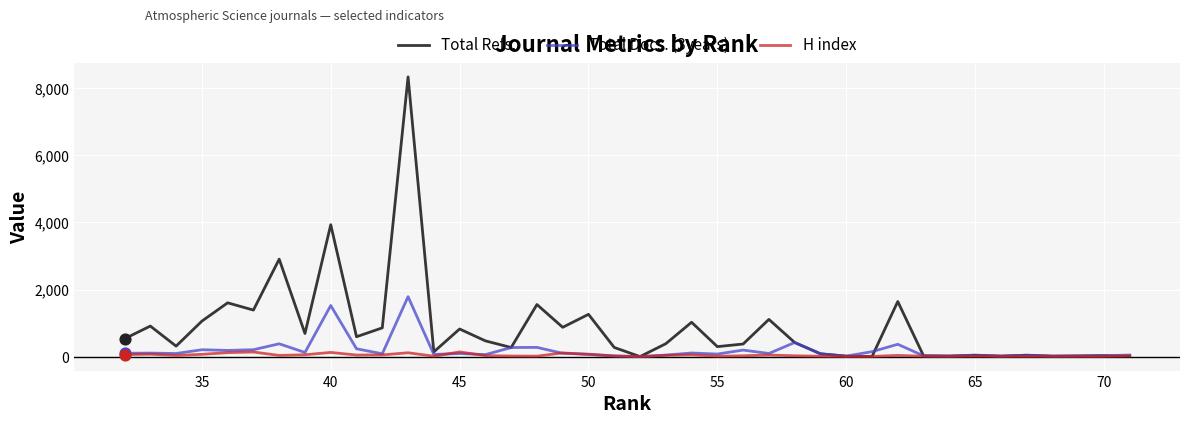

What are all the series names shown in the legend?

Total Refs., Total Docs. (3years), H index